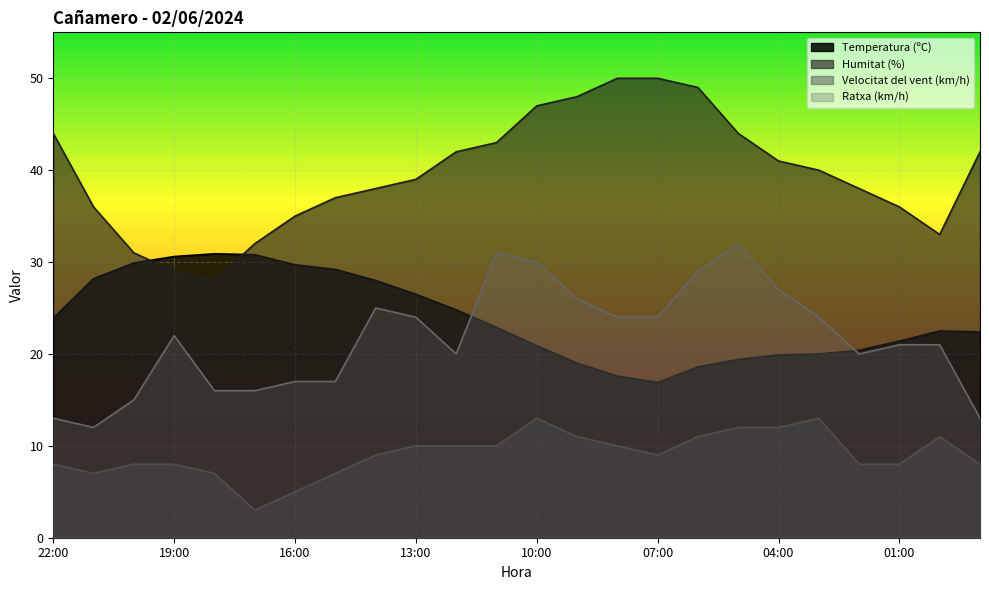

At how many categories does at least one series exceed 42?

8